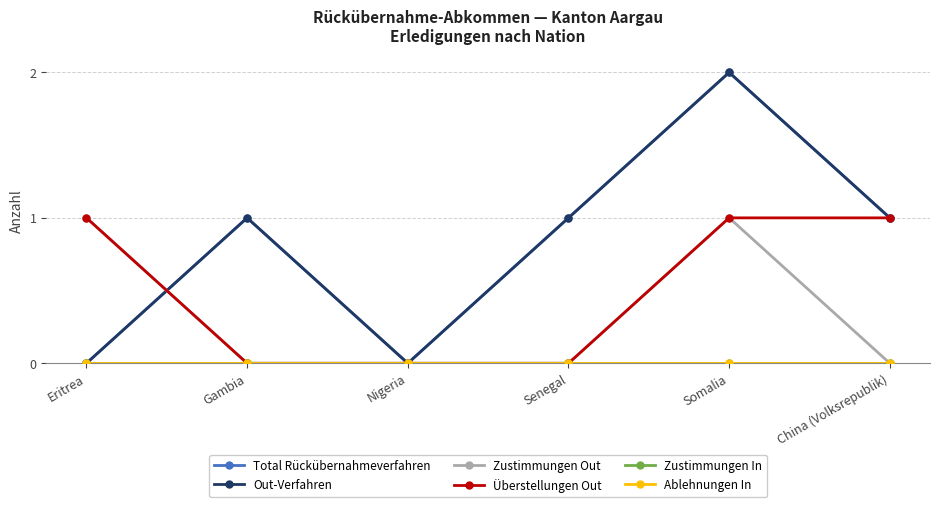

Does the chart have visible grid lines?

Yes